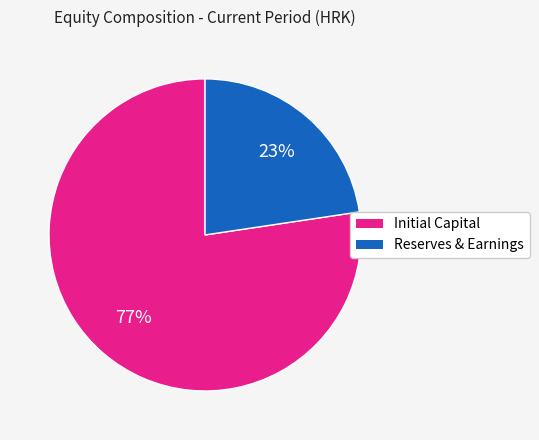

Is there any slice that represents more than half of the pie?

Yes